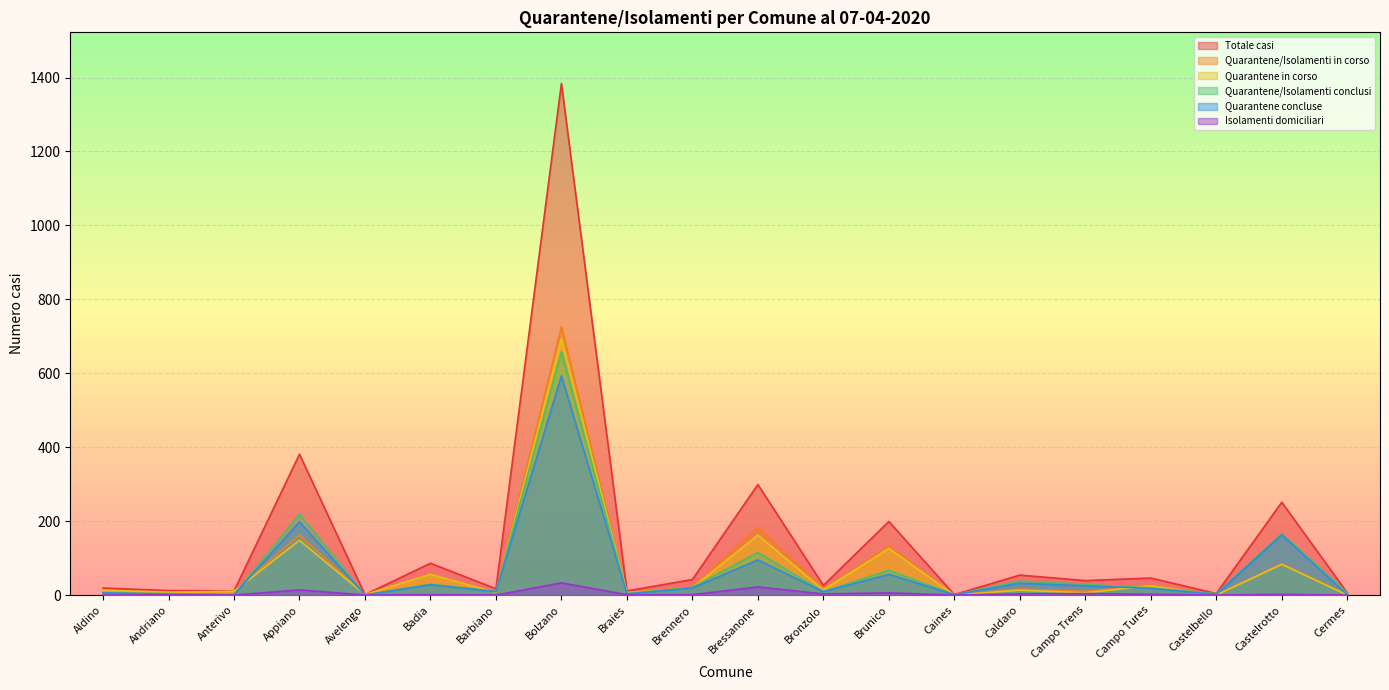

How many lines are shown in the chart?

6